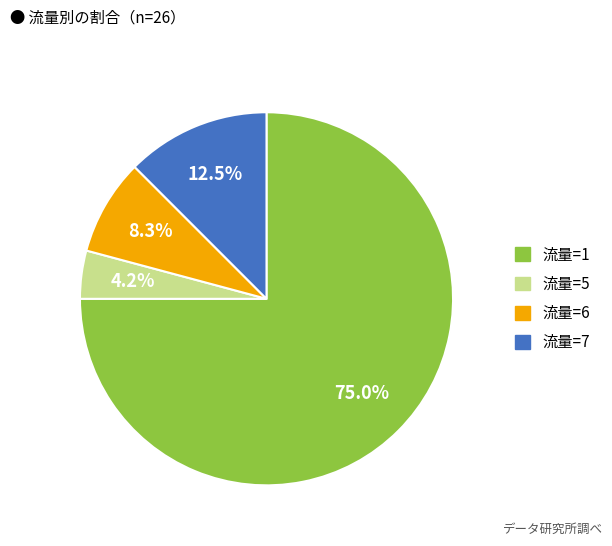

Count the number of slices in the pie.

4